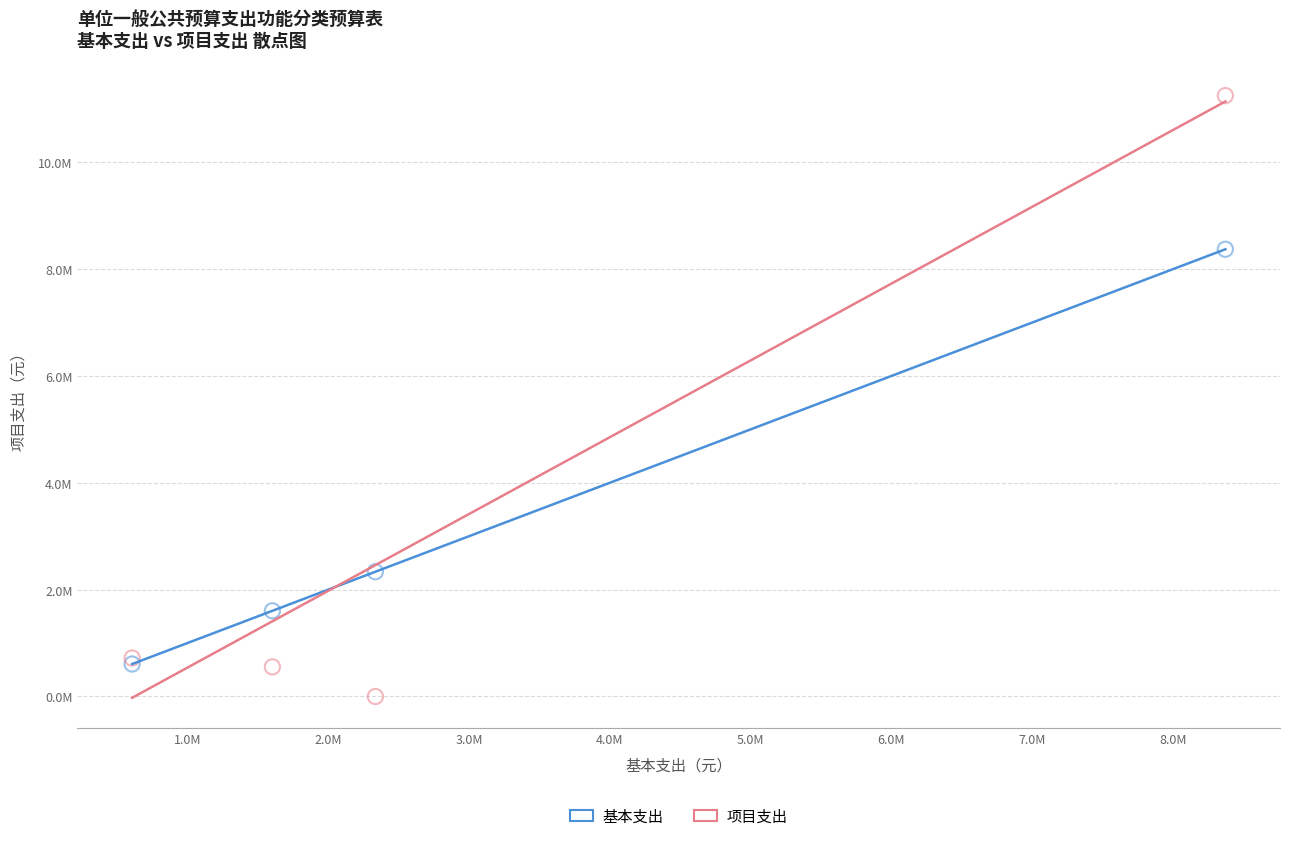

Which series contains the lowest Y value?

项目支出